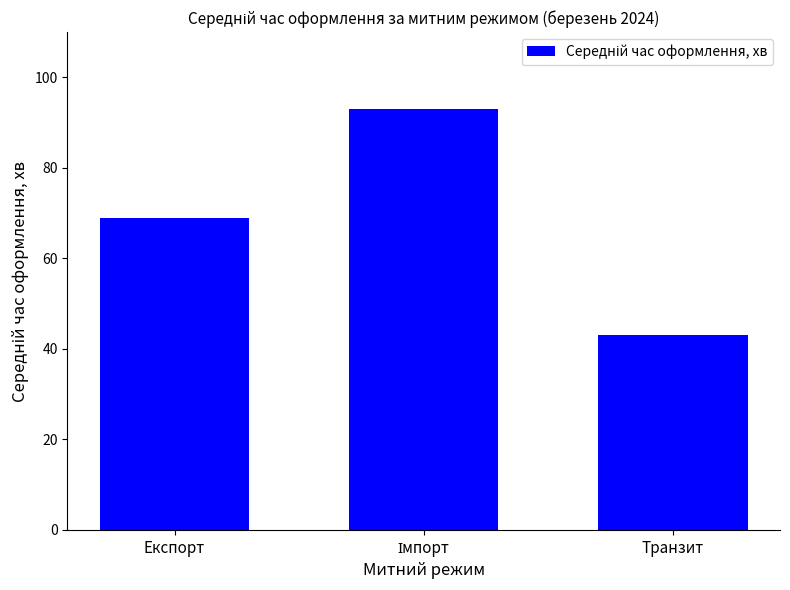

At which category does the chart reach its minimum across all series?

Транзит